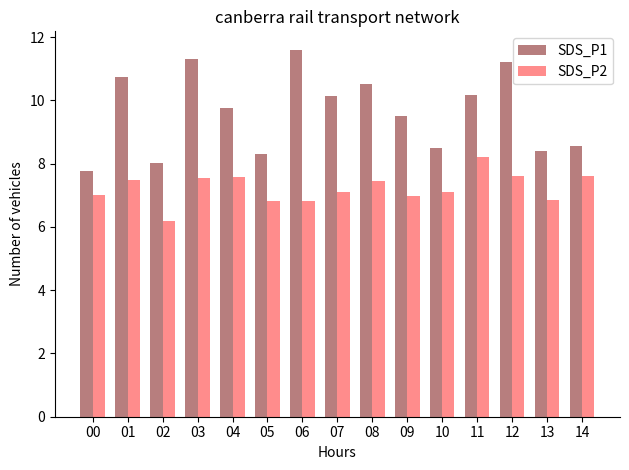

What is the difference between the maximum and minimum values in the SDS_P1 series?

3.8